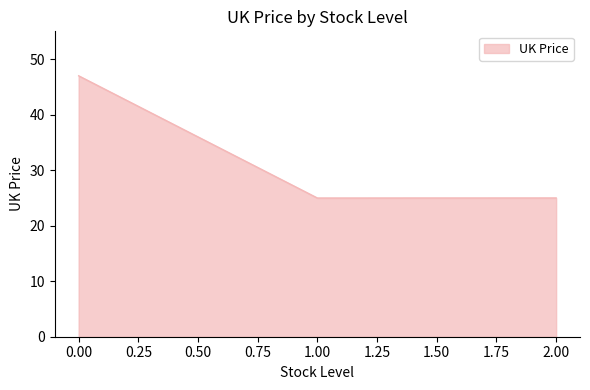

The value at 0.00 is 47.0. True or false?

True